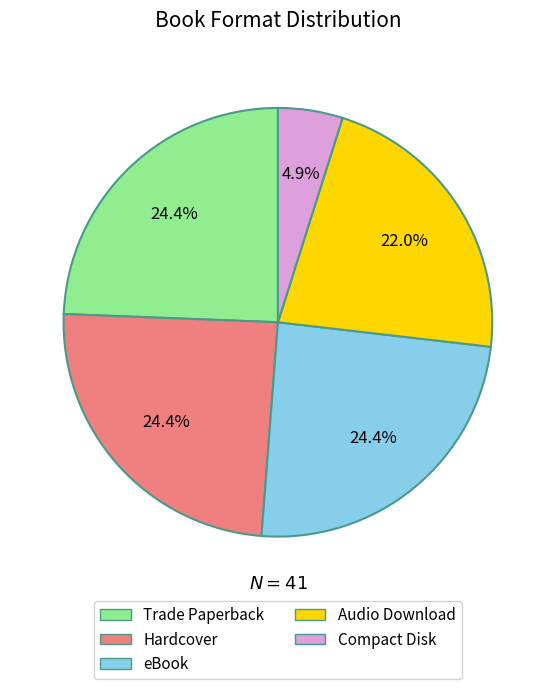

True or false: Hardcover accounts for 24% of the total.

True